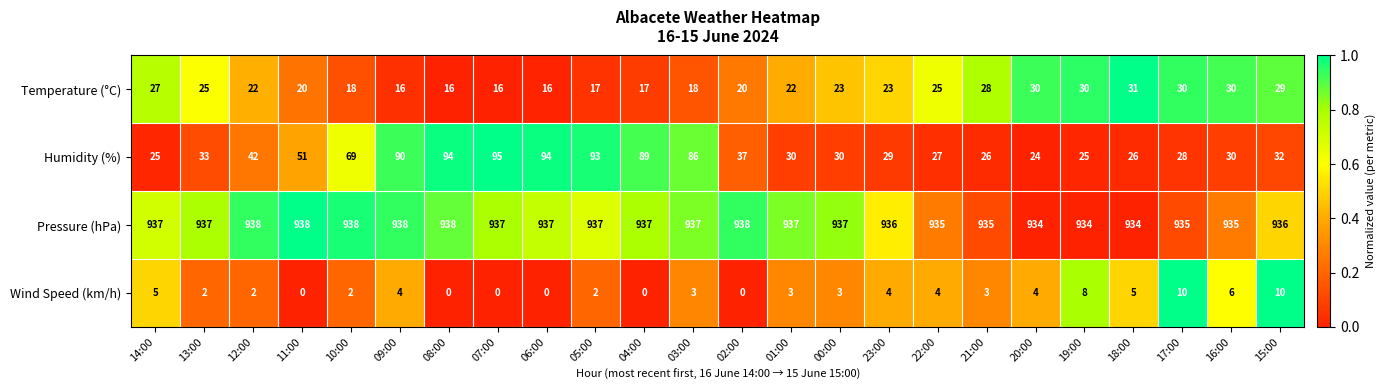

What is the sum of all Temperature (°C) values?

549